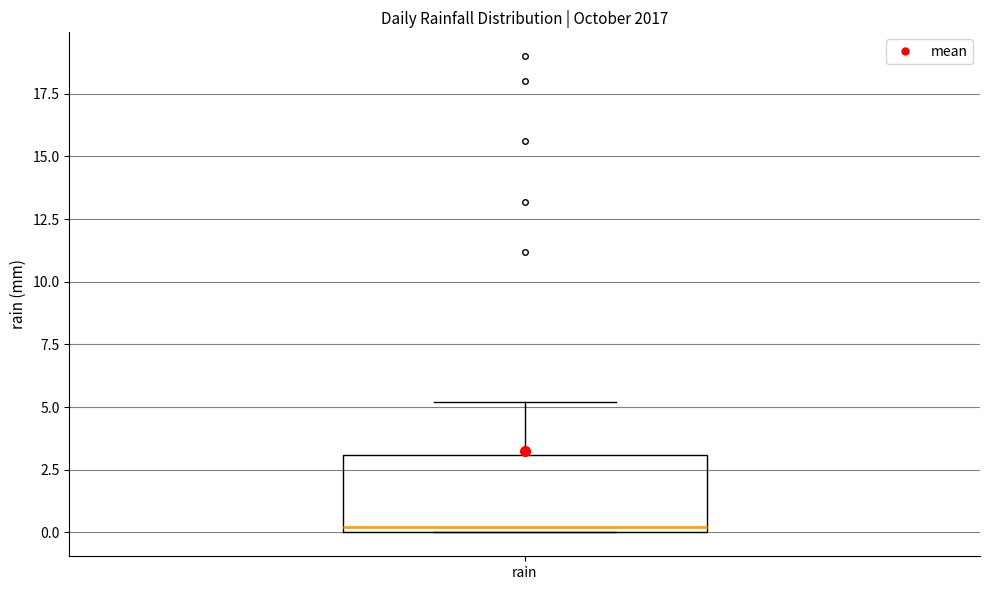

Read this box plot against the y-axis: the position of the median line, the range covered by the box, and the ends of both whiskers. The values are not printed on the chart, so give them approximately, as read against the axis.

median 0 (just above the box's lower edge), box 0 to 3, whiskers 0 to 5